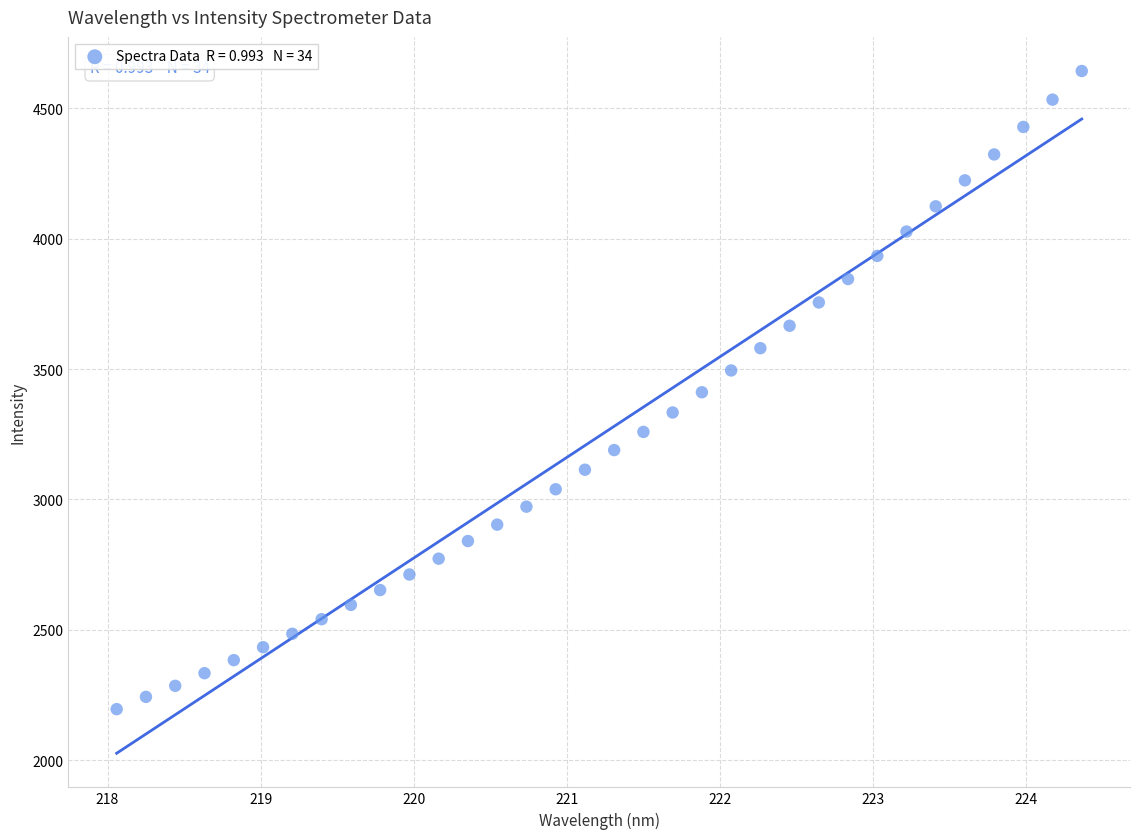

What is the range of X values (max minus min)?

6.3